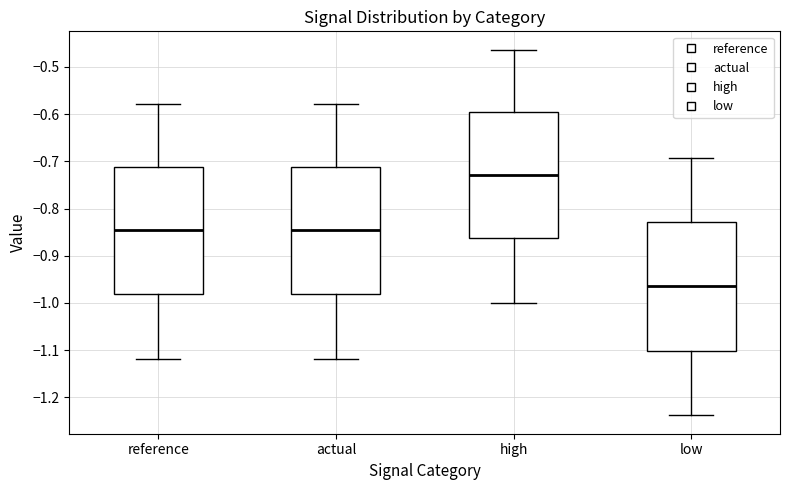

Where does the lower whisker of the box for actual end on the y-axis? The values are not printed on the chart, so give them approximately, as read against the axis.

-1.12